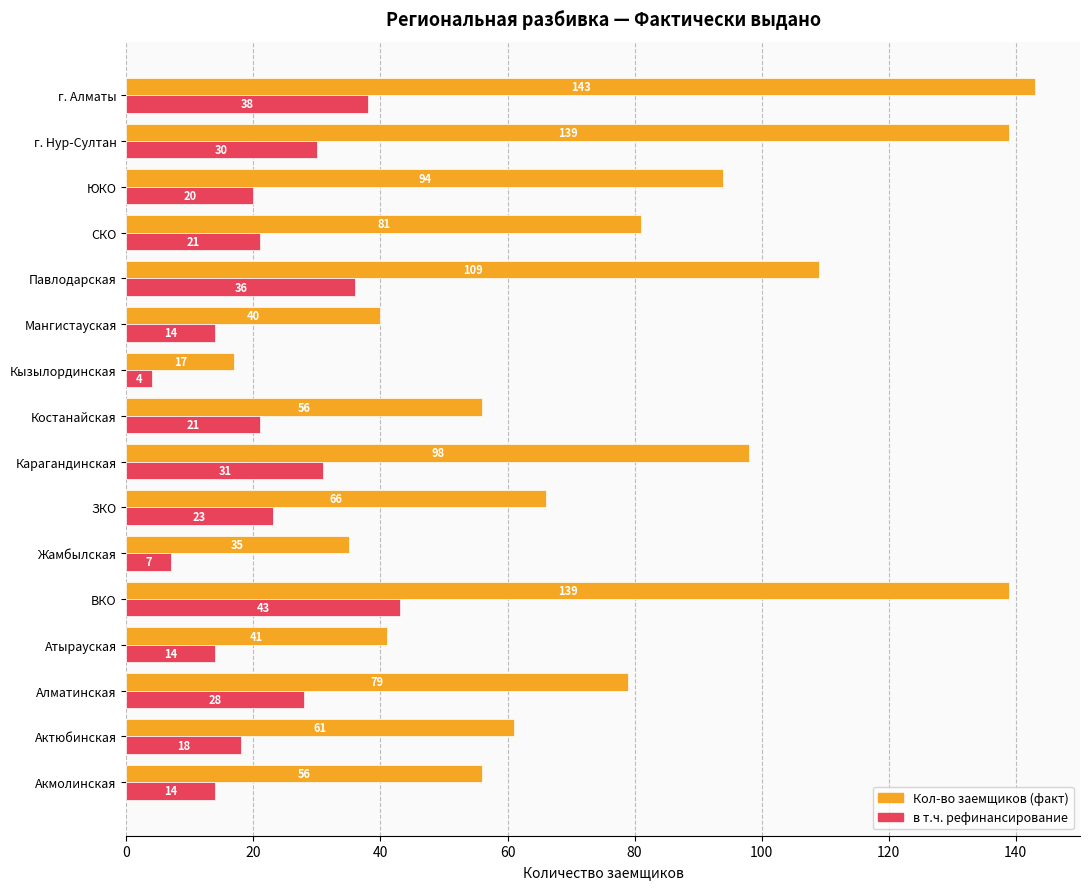

The value of Кол-во заемщиков (факт) at ЮКО is 94. True or false?

True